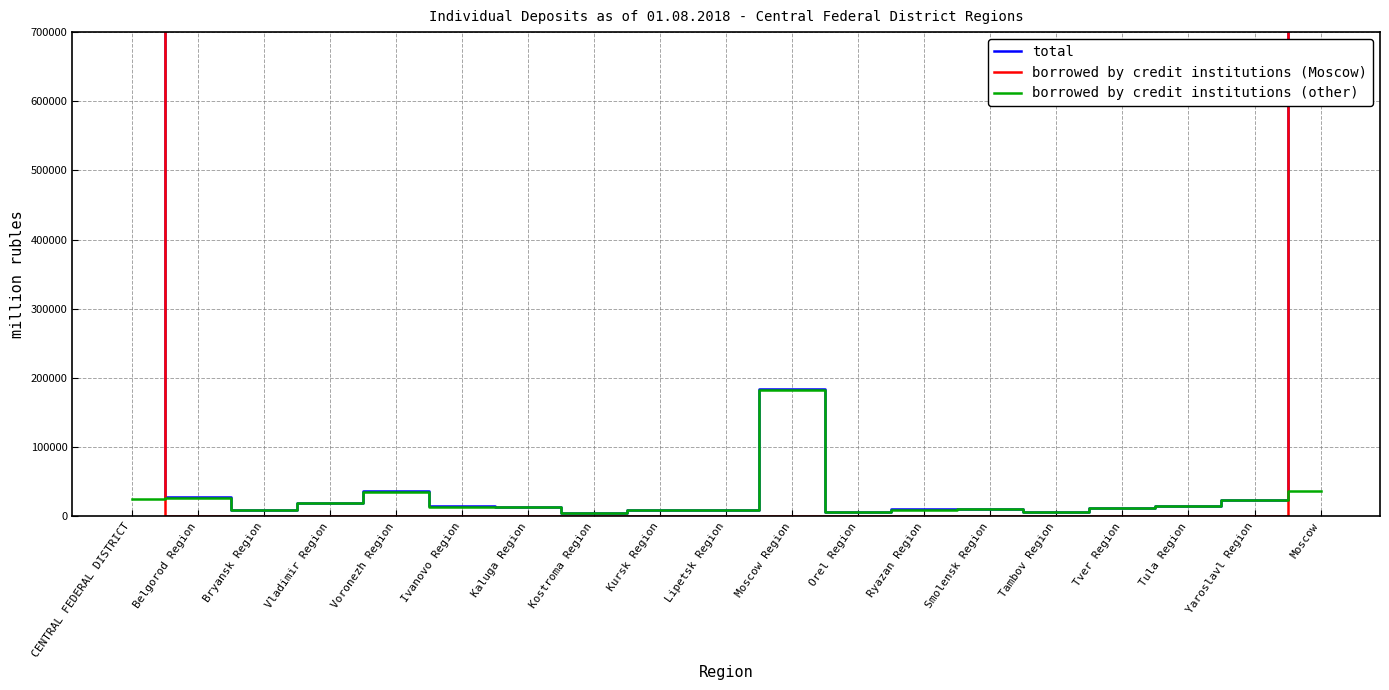

How many data points does each series have?

19